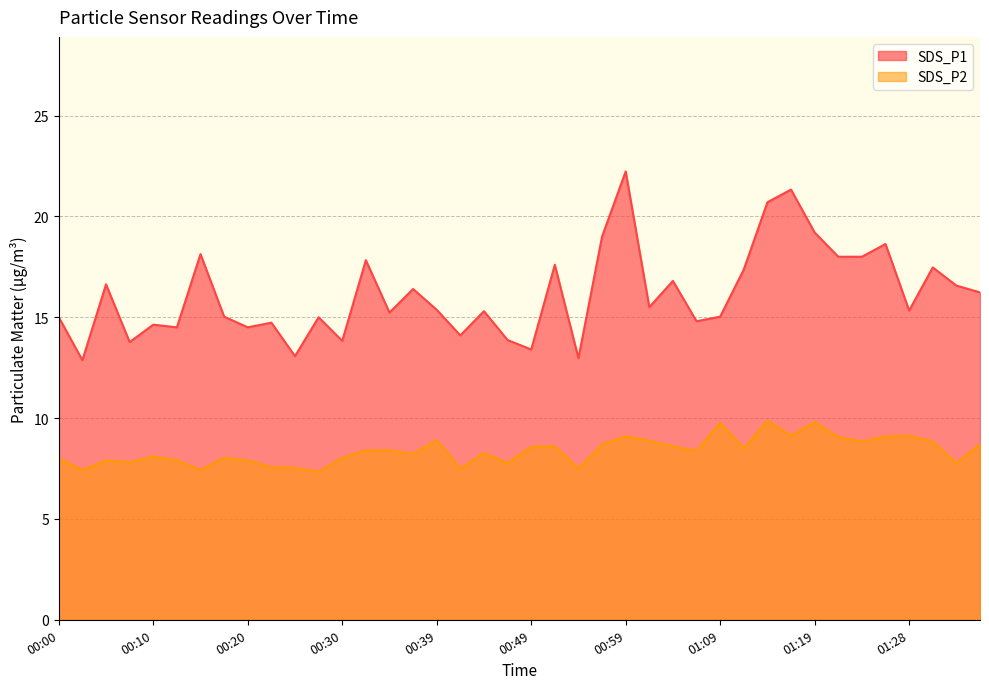

What is the difference between the SDS_P2 values at 00:05 and 01:19?

1.9